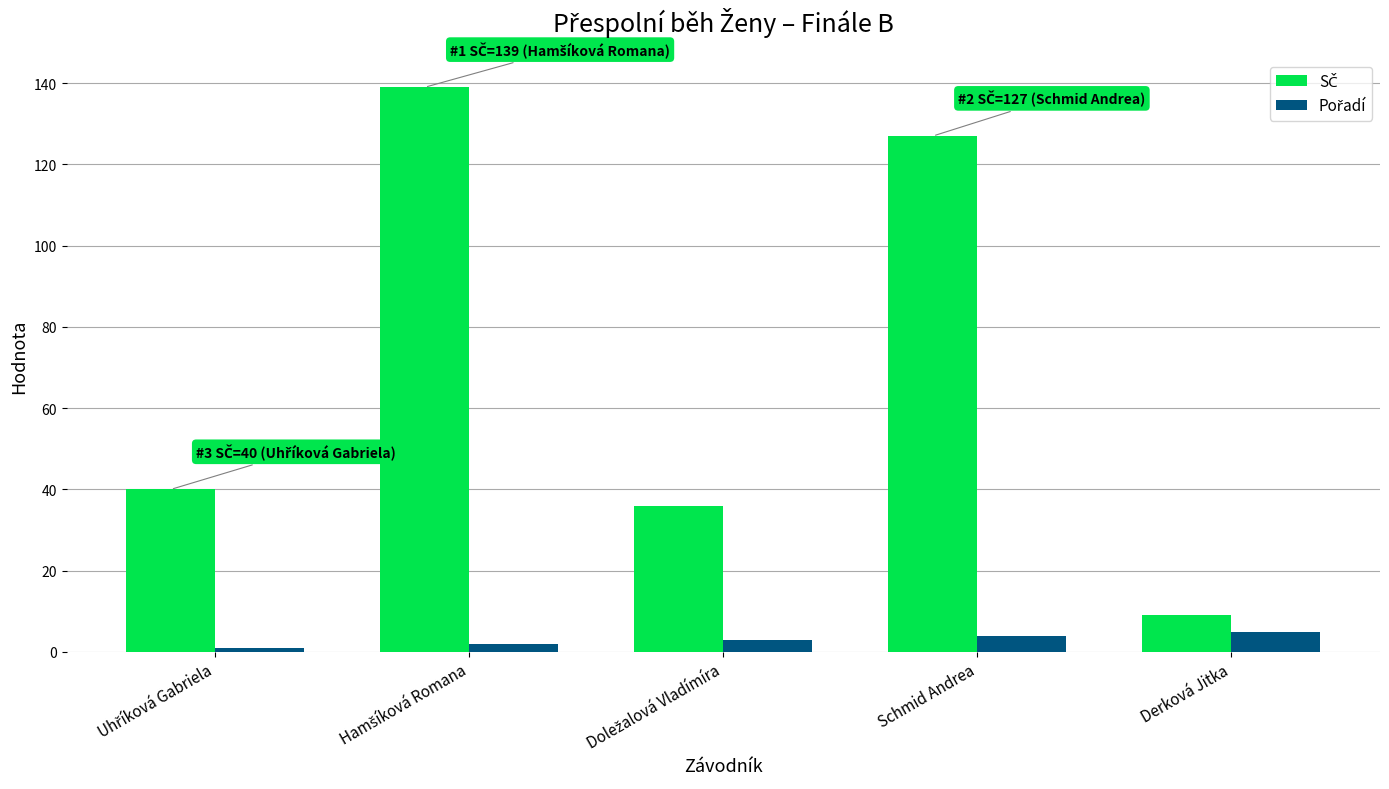

Does the chart contain stacked bars?

No